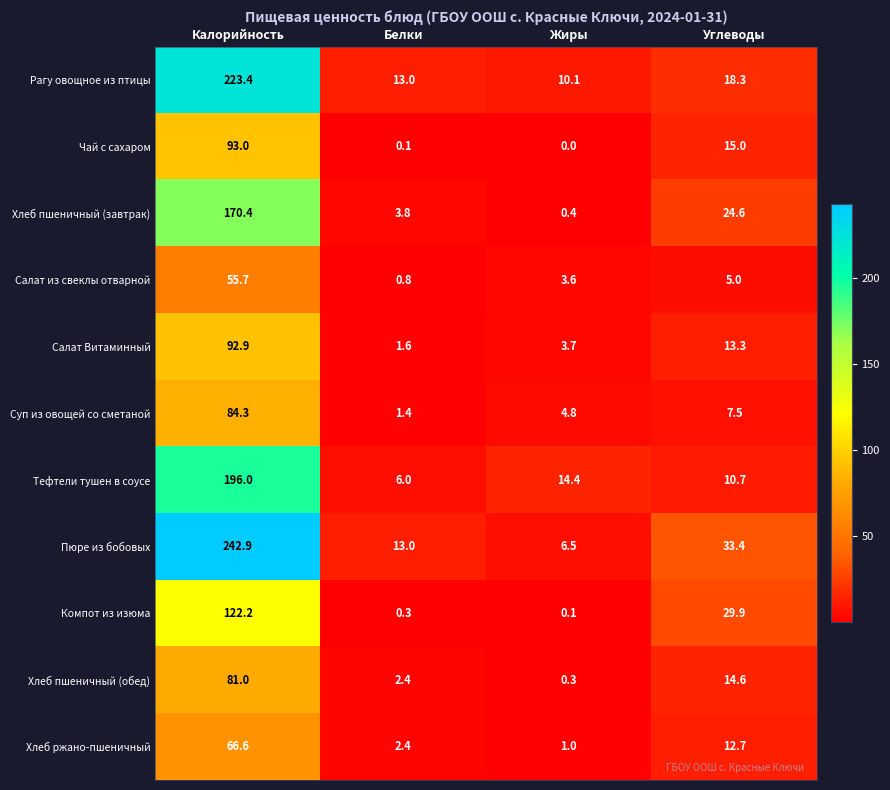

List the labels in order of Хлеб ржано-пшеничный value, smallest first.

Жиры, Белки, Углеводы, Калорийность